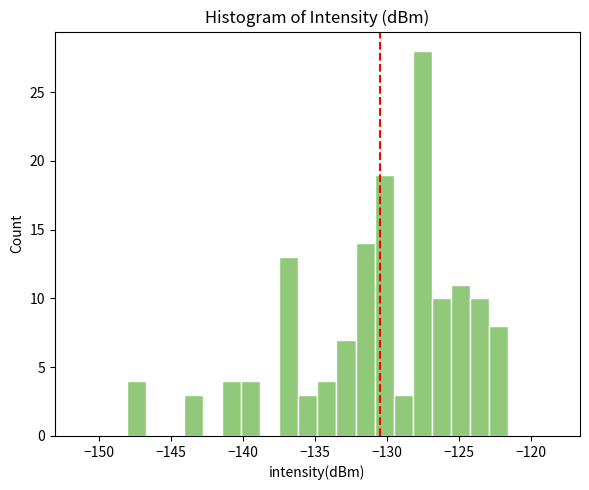

Read against the x-axis, roughly where is the centre of the tallest bar?

-127.5